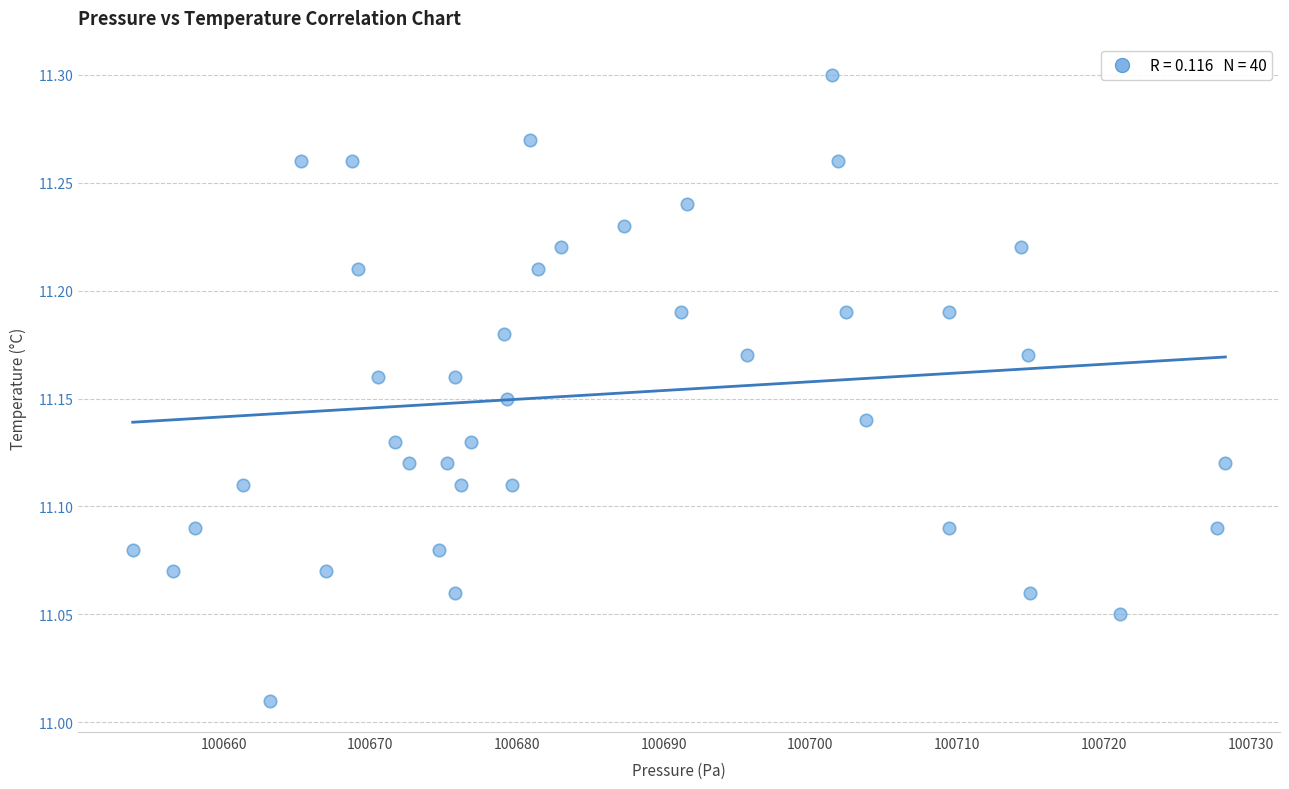

What is the range of X values (max minus min)?

74.5